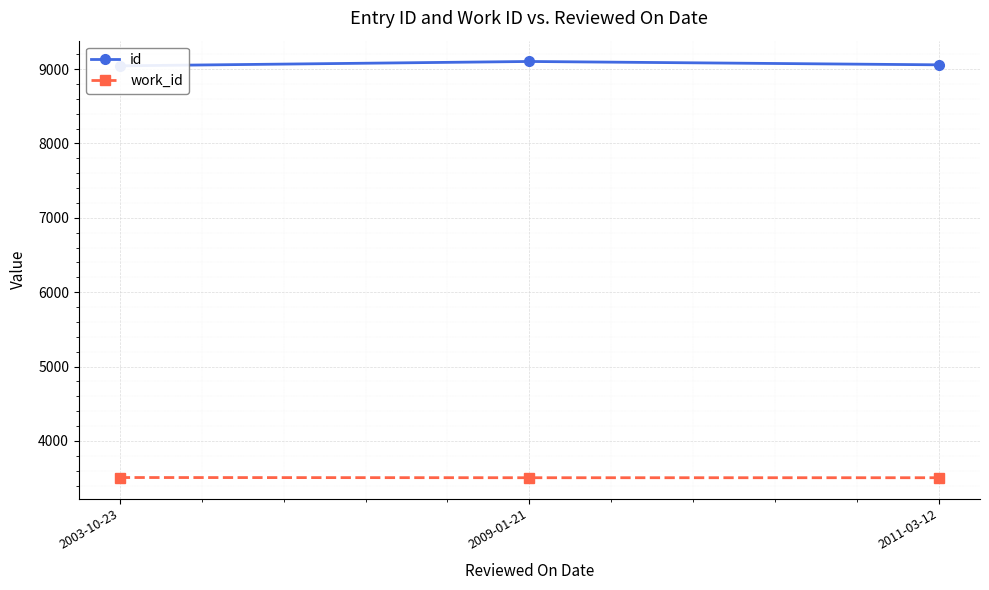

What are all the series names shown in the legend?

id, work_id